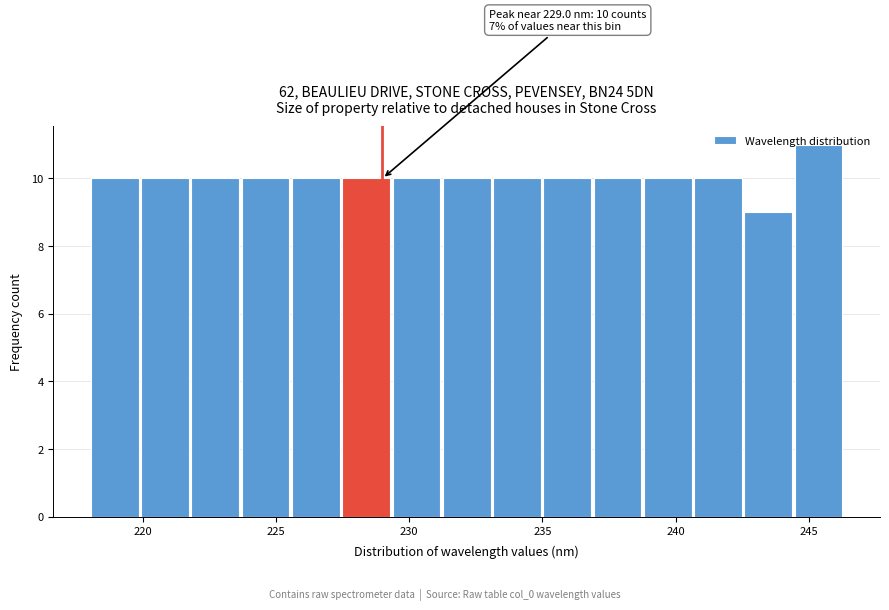

Around what value on the x-axis is the tallest bar? Give the approximate position of its centre, as read against the axis.

245.5